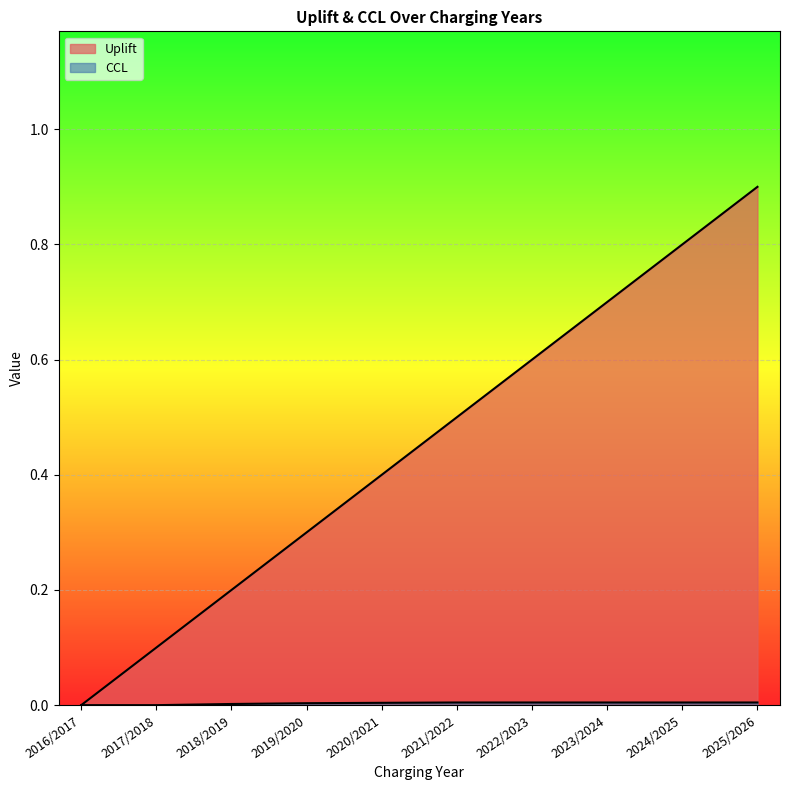

Does the chart display data point markers on the line(s)?

No